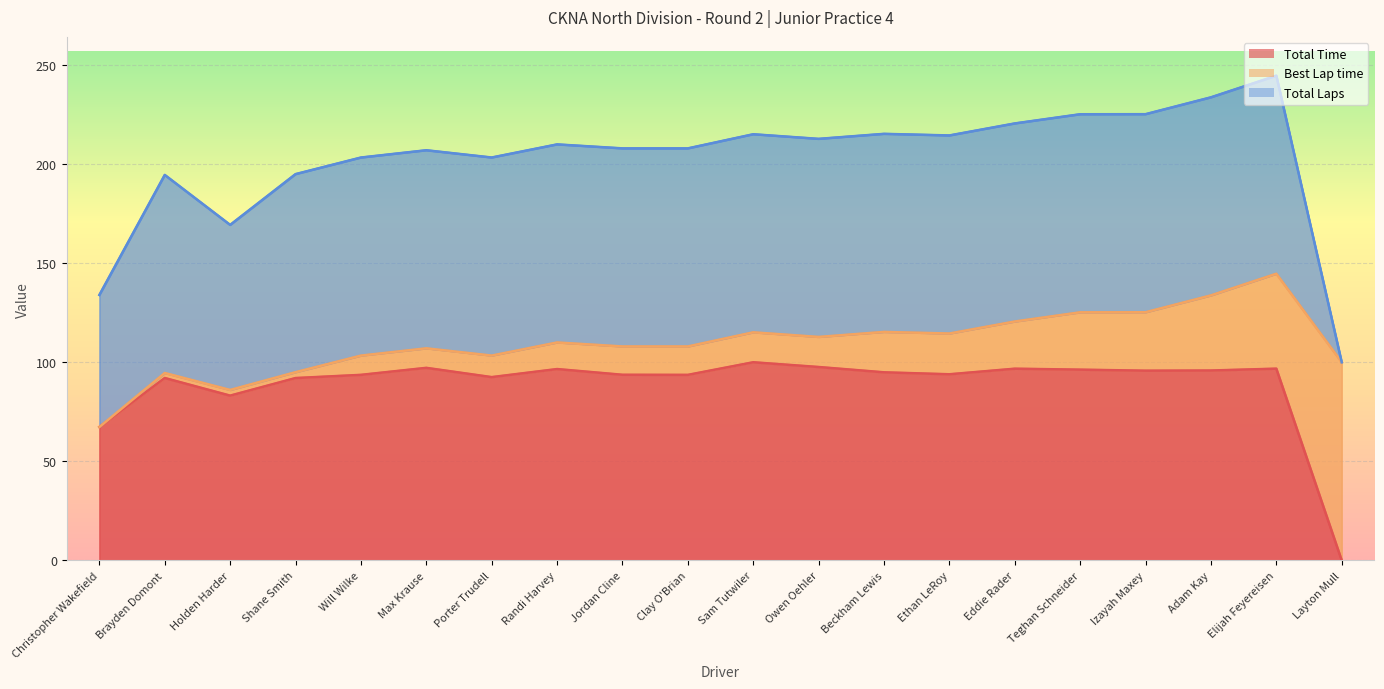

Which series changed the most between Ethan LeRoy and Eddie Rader?

Total Time